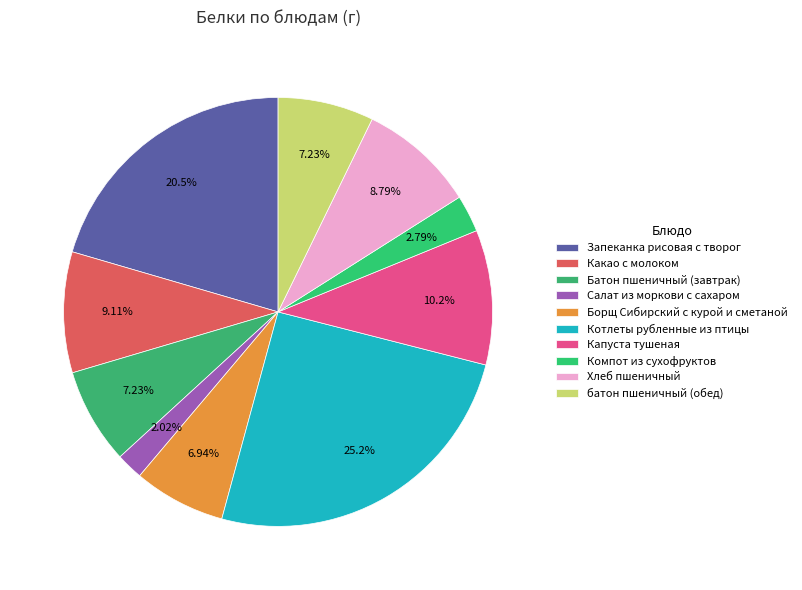

Count the number of slices in the pie.

10